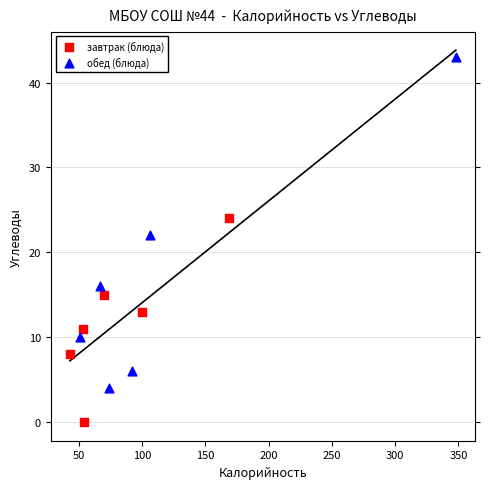

What are all the series names shown in the legend?

завтрак (блюда), обед (блюда)